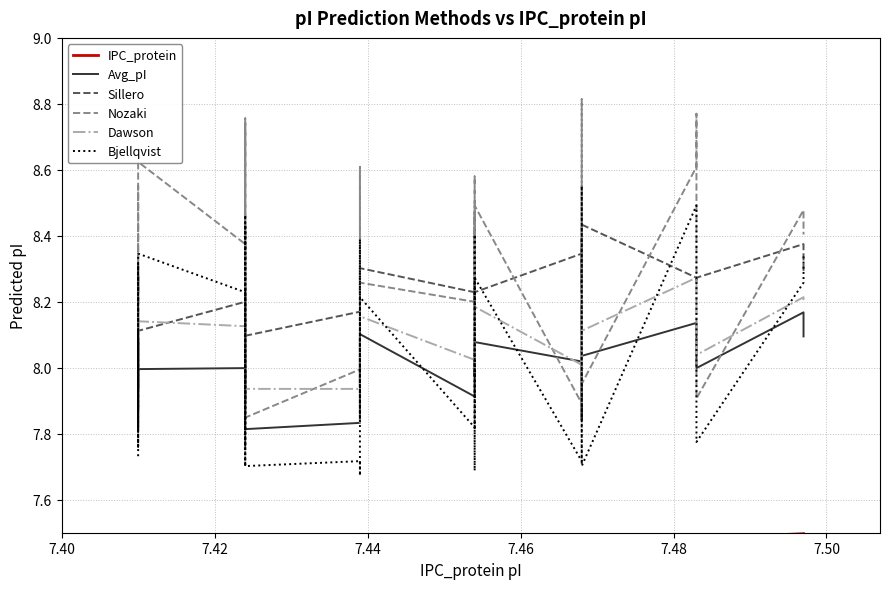

The Sillero series shows 14.8 at 37. True or false?

False